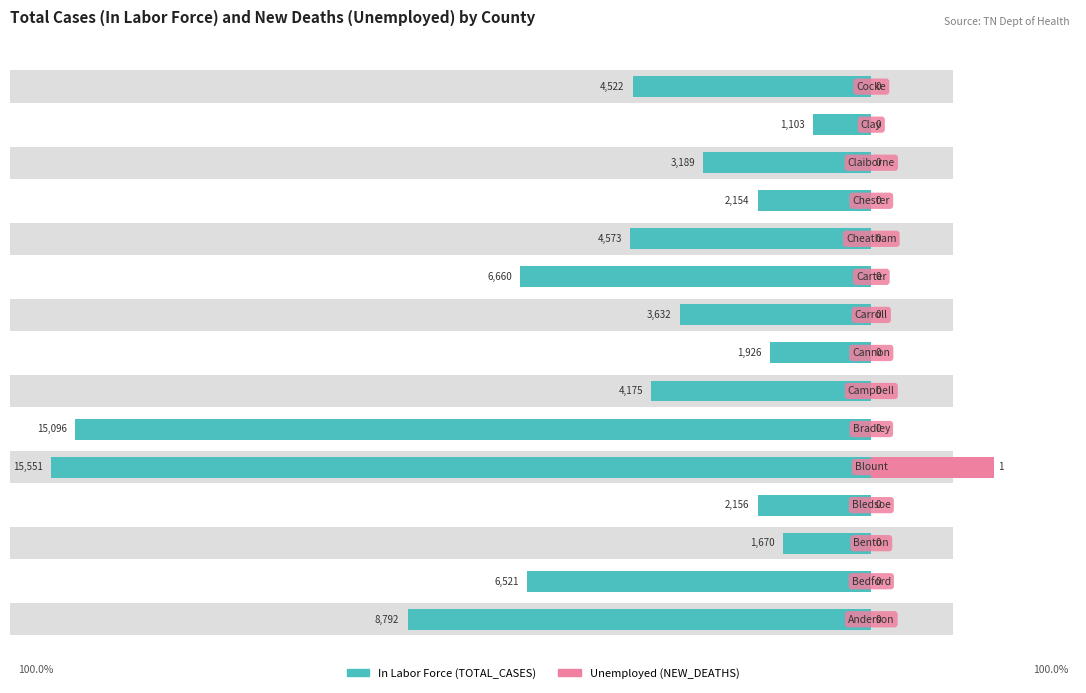

Is it true that Unemployed (NEW_DEATHS) equals 7.7 at 12?

False